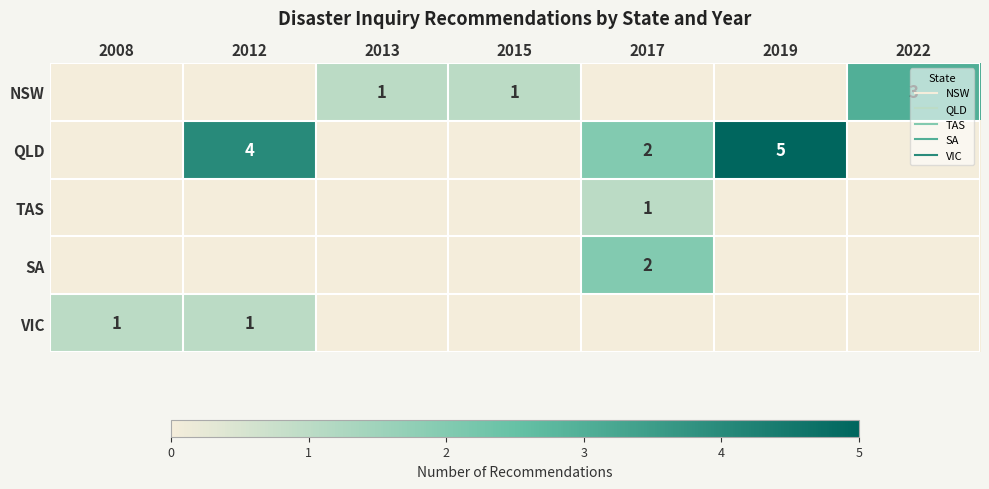

What is the difference between the maximum and minimum values in the VIC series?

1